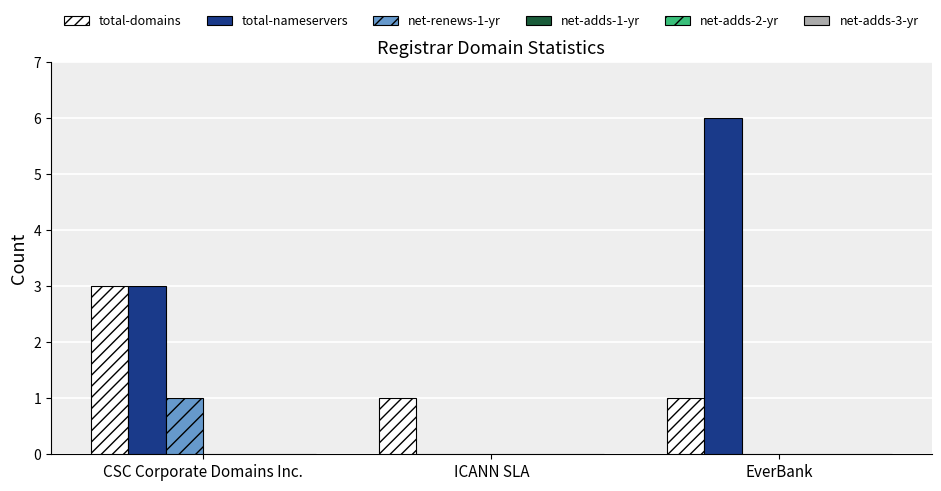

Does the chart contain stacked bars?

No